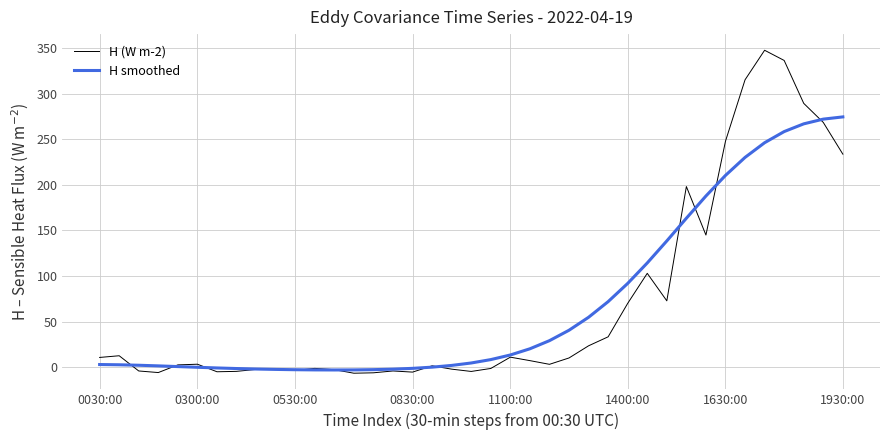

Which series ends up on top after the final intersection of H smoothed and H (W m-2)?

H smoothed